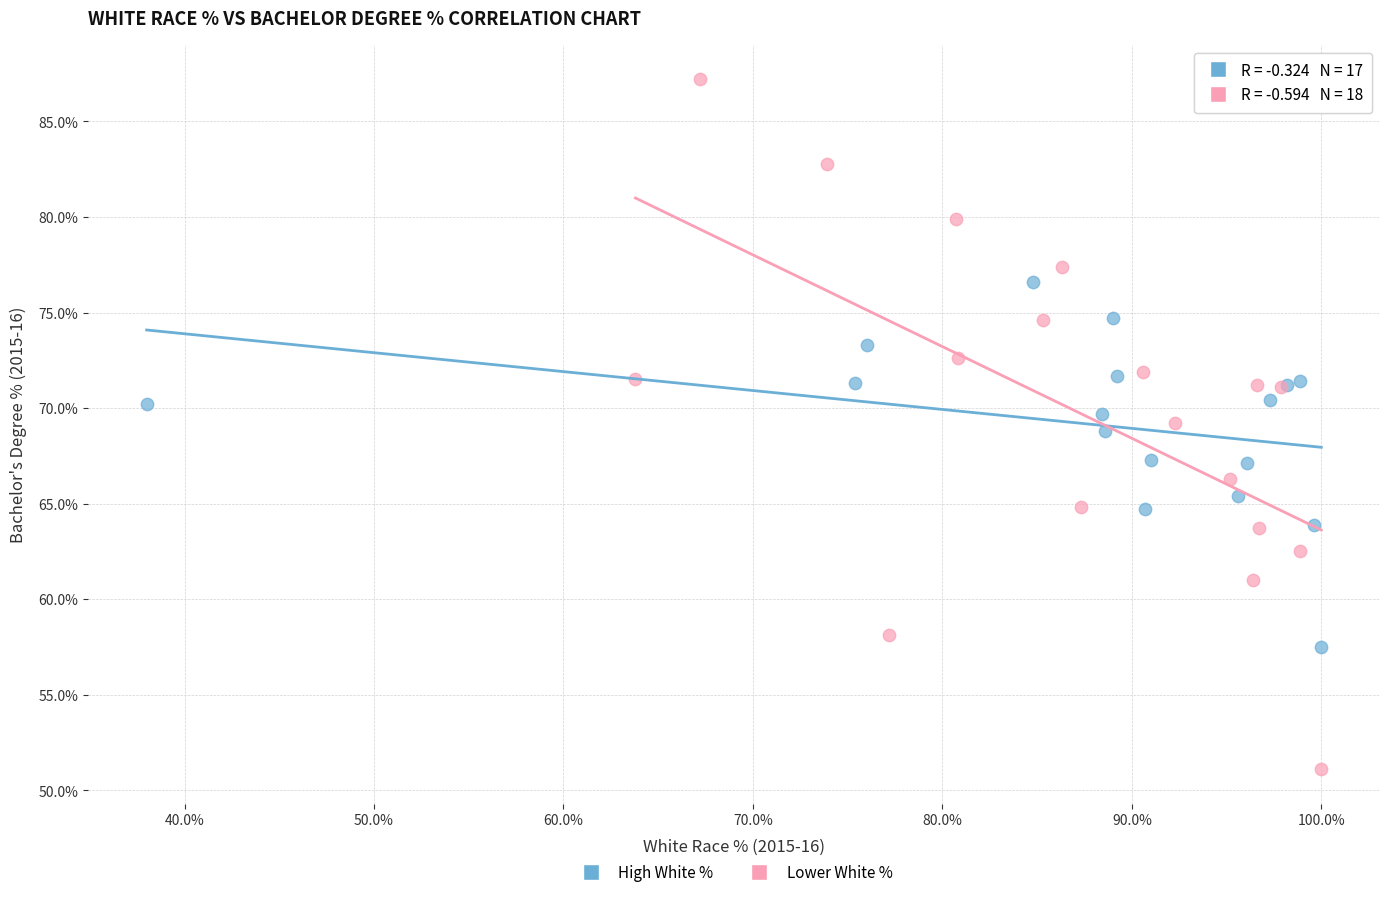

Which series contains the lowest Y value?

Lower White %